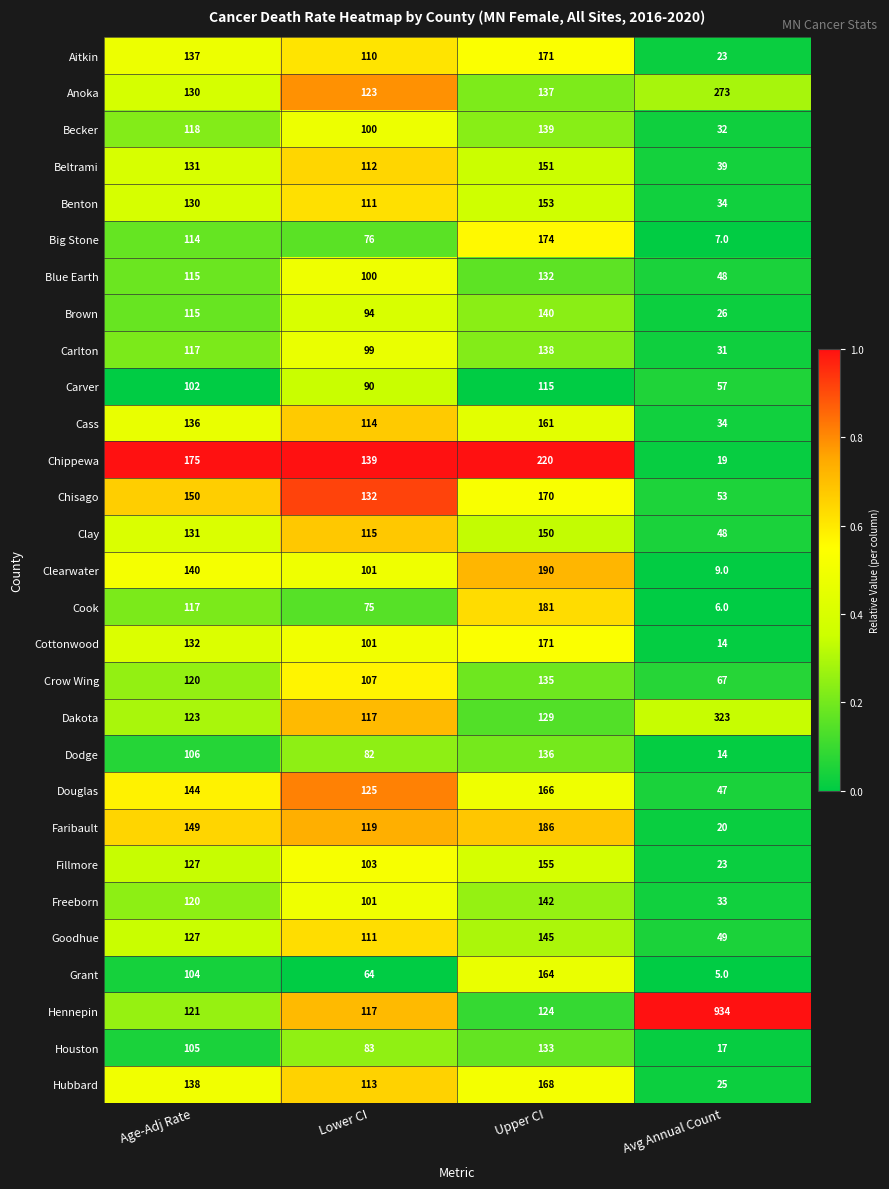

At which category is the sum across all series the highest?

Upper CI